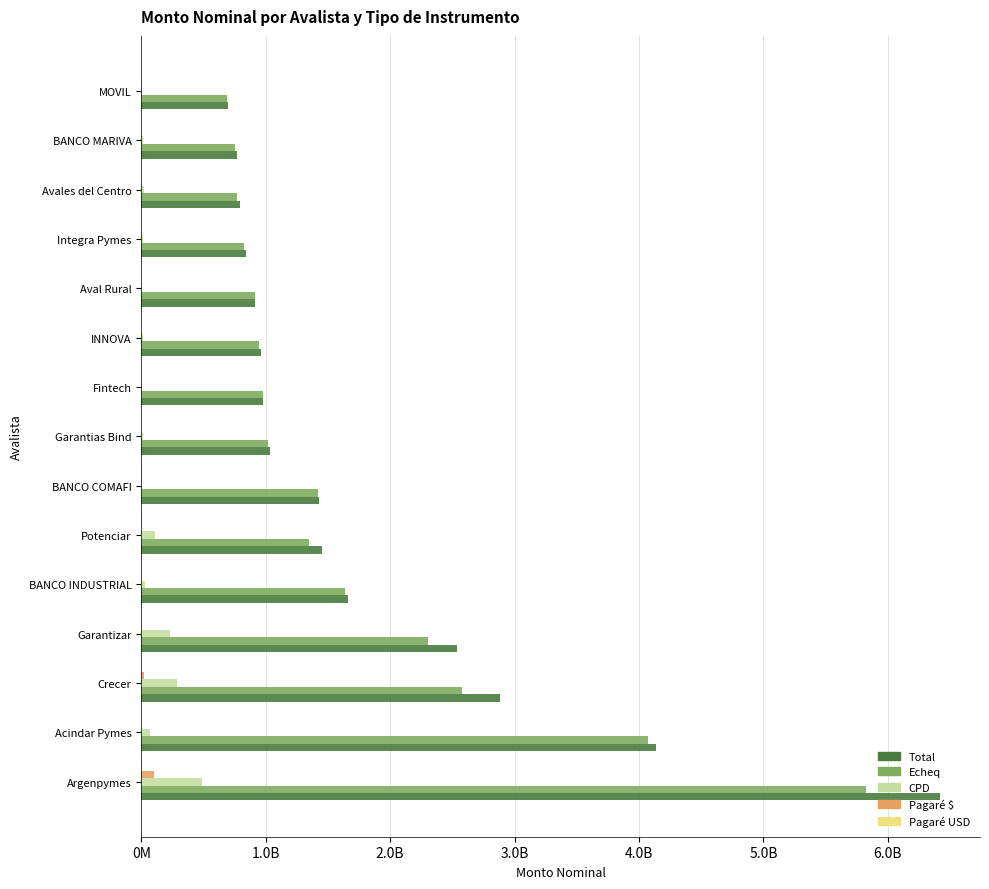

How many bars are there in total?

75